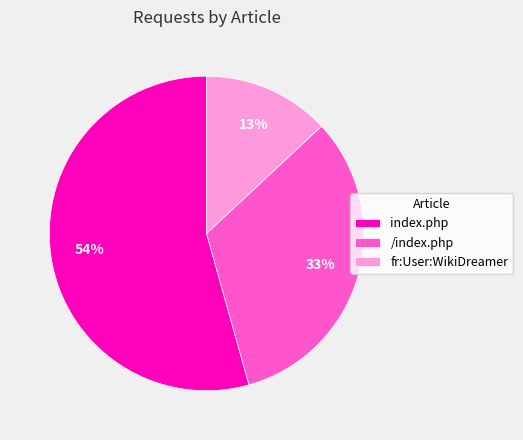

Is there a majority slice in this chart?

Yes